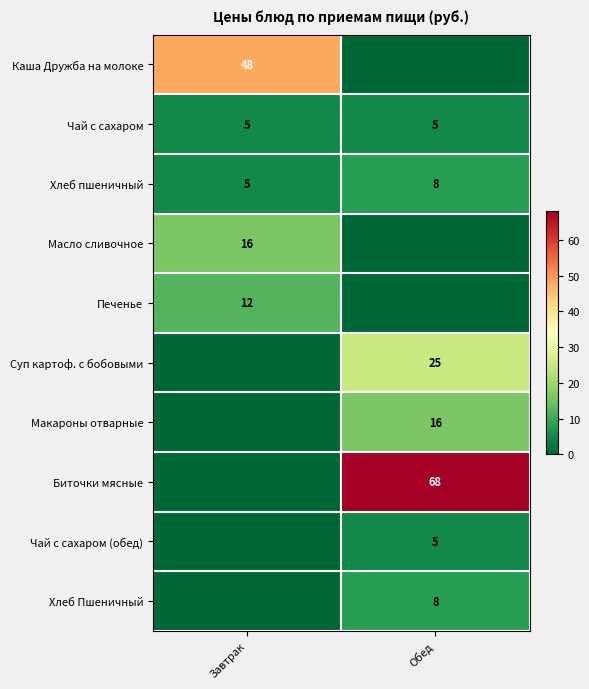

At which label is Хлеб пшеничный closest to 6?

Завтрак